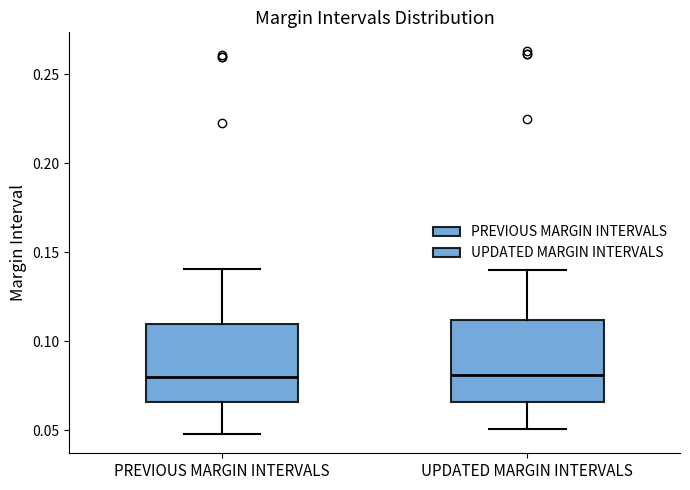

Reading left to right, transcribe this box plot: for each box, give where its median line is, the range the box spans, and where its two whiskers end, as read against the y-axis. The values are not printed on the chart, so give them approximately, as read against the axis.

PREVIOUS MARGIN INTERVALS: median 0.080, box 0.065 to 0.110, whiskers 0.050 to 0.140
UPDATED MARGIN INTERVALS: median 0.080, box 0.065 to 0.110, whiskers 0.050 to 0.140